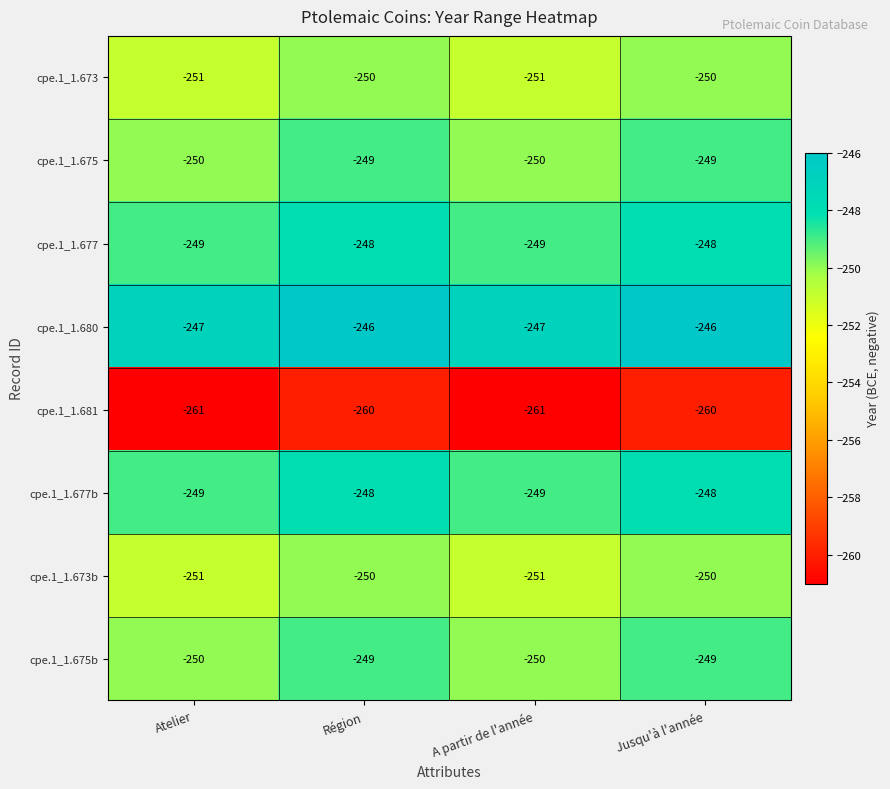

What is the total value across all series at Jusqu'à l'année?

-2000